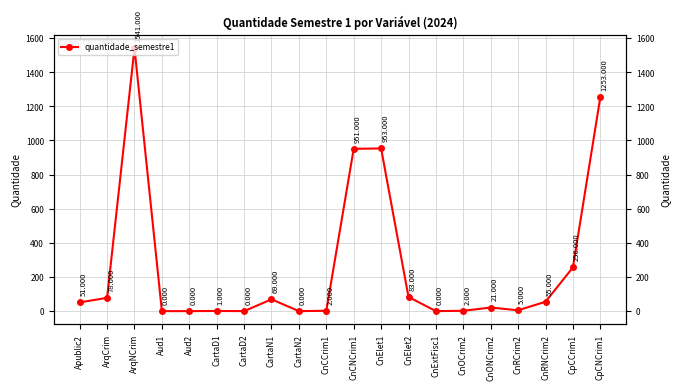

Which category has the lowest value across all series?

Aud1